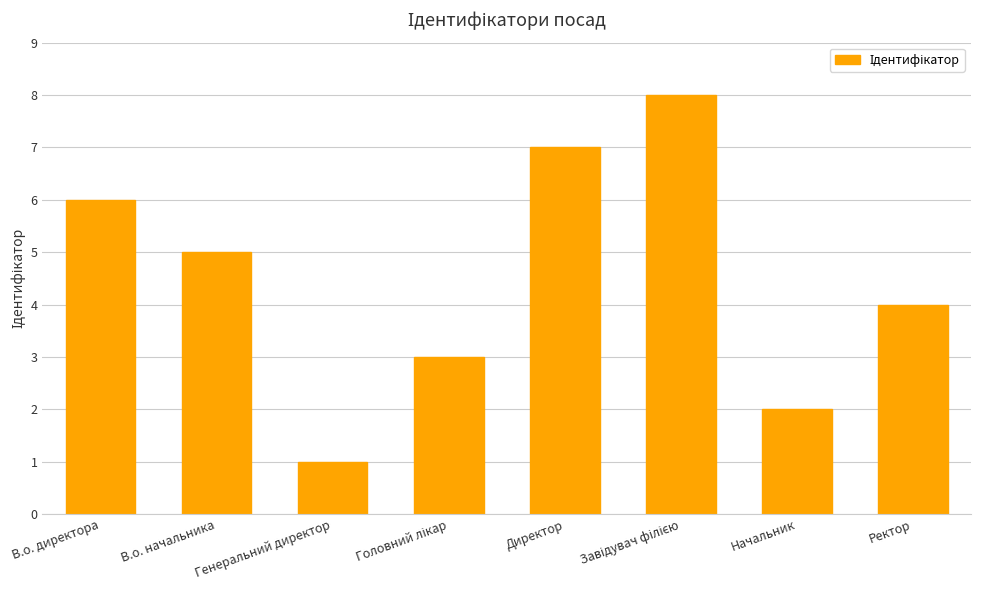

Are the bars grouped side by side (vs. stacked)?

No